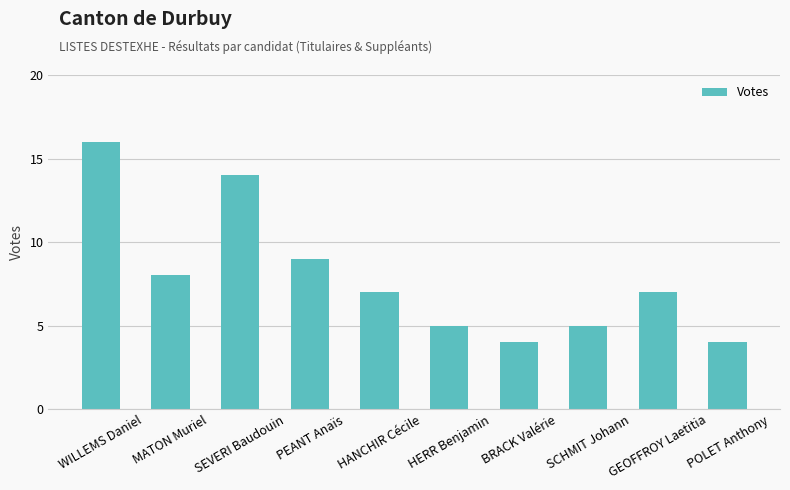

Reading left to right, transcribe all the data shown in this chart.

WILLEMS Daniel=16	MATON Muriel=8	SEVERI Baudouin=14	PEANT Anaïs=9	HANCHIR Cécile=7	HERR Benjamin=5	BRACK Valérie=4	SCHMIT Johann=5	GEOFFROY Laetitia=7	POLET Anthony=4